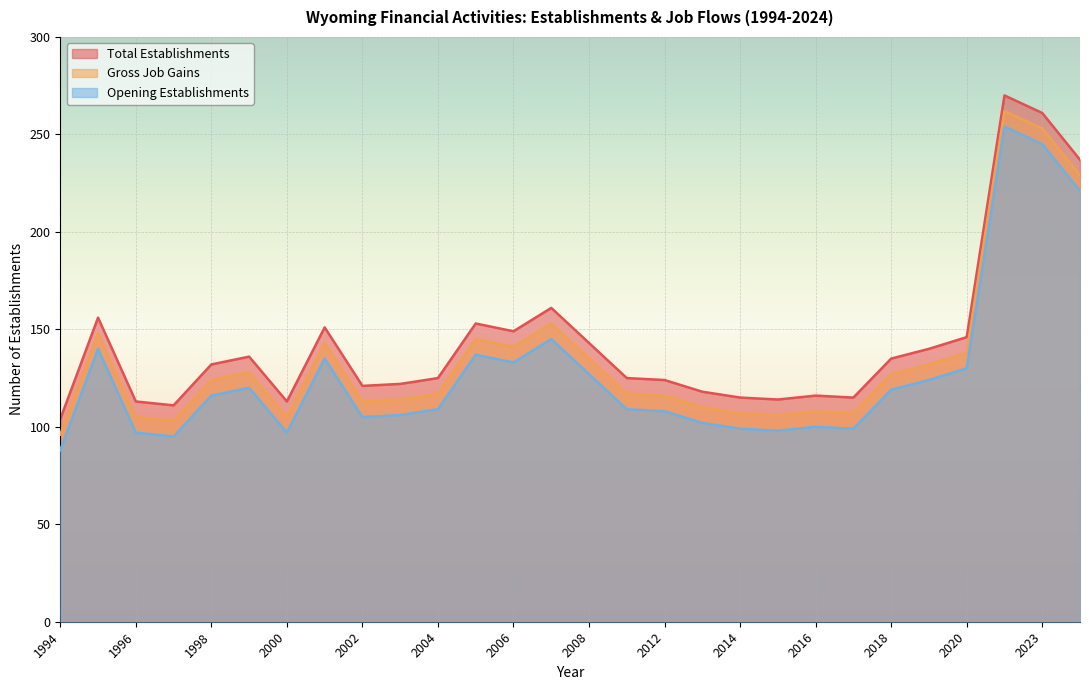

The Gross Job Gains series shows 84 at 2007. True or false?

False